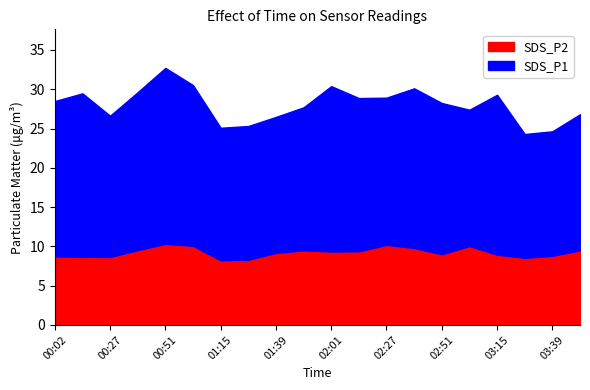

True or false: SDS_P2 and SDS_P1 intersect in this chart.

False